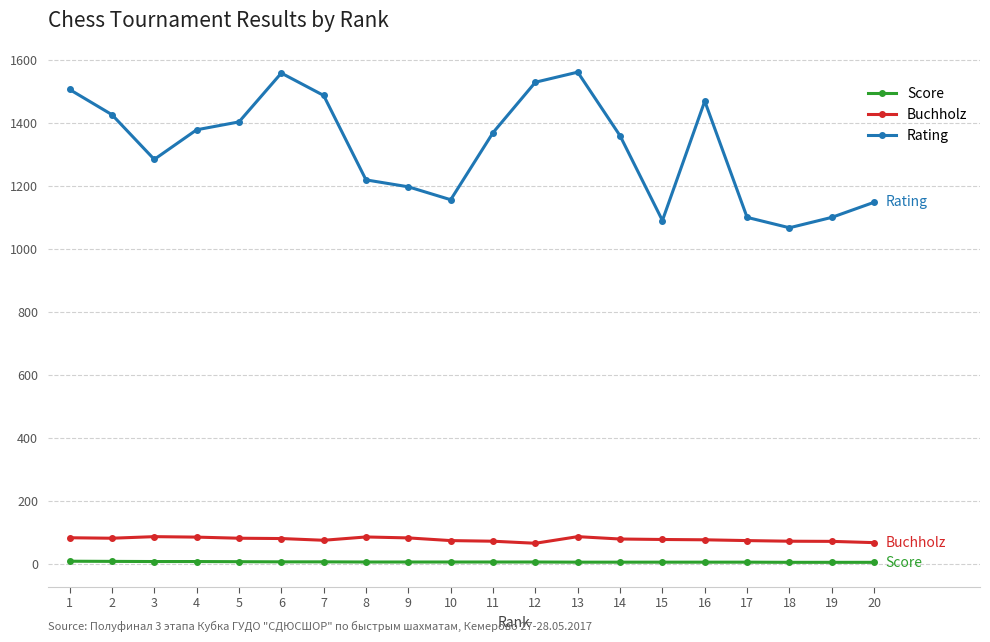

What is the total value across all series at 15?

1176.0